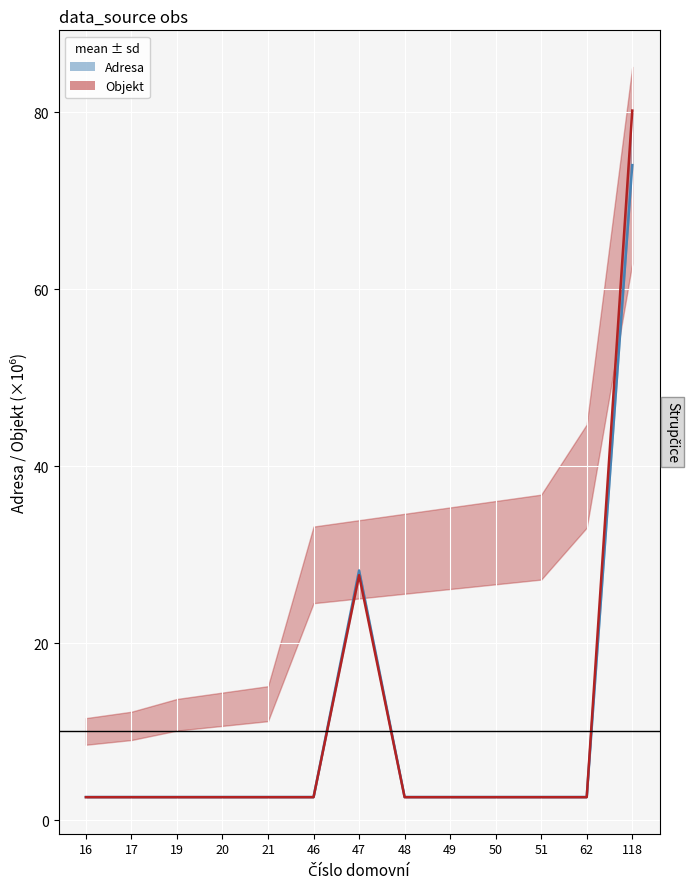

In Objekt (line), how many points are higher than both neighbors (excluding endpoints)?

1